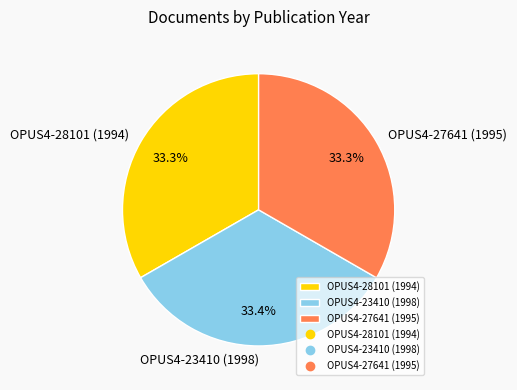

Is it true that OPUS4-23410 (1998) is 33% of the pie?

True